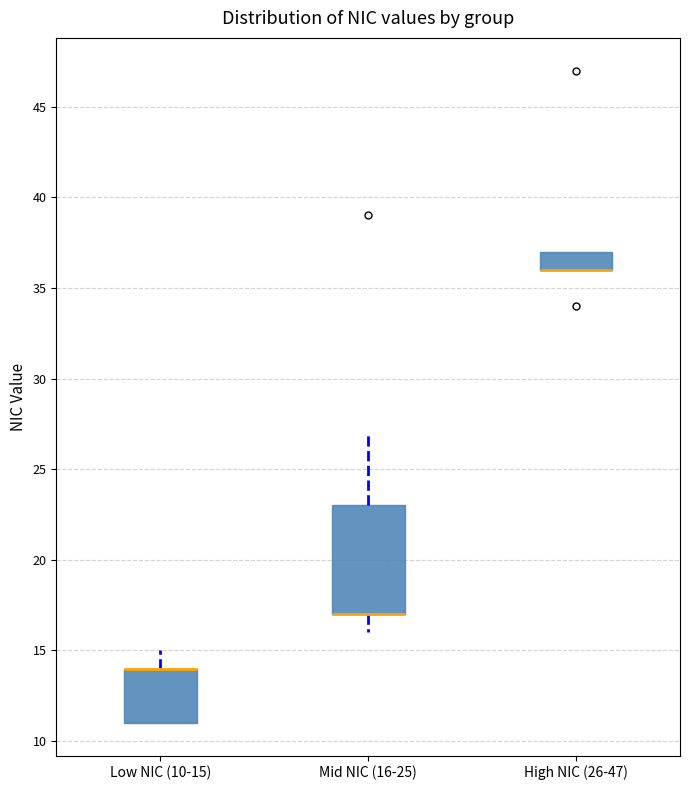

Which box is the tallest, from its lower edge to its upper edge?

Mid NIC (16-25)